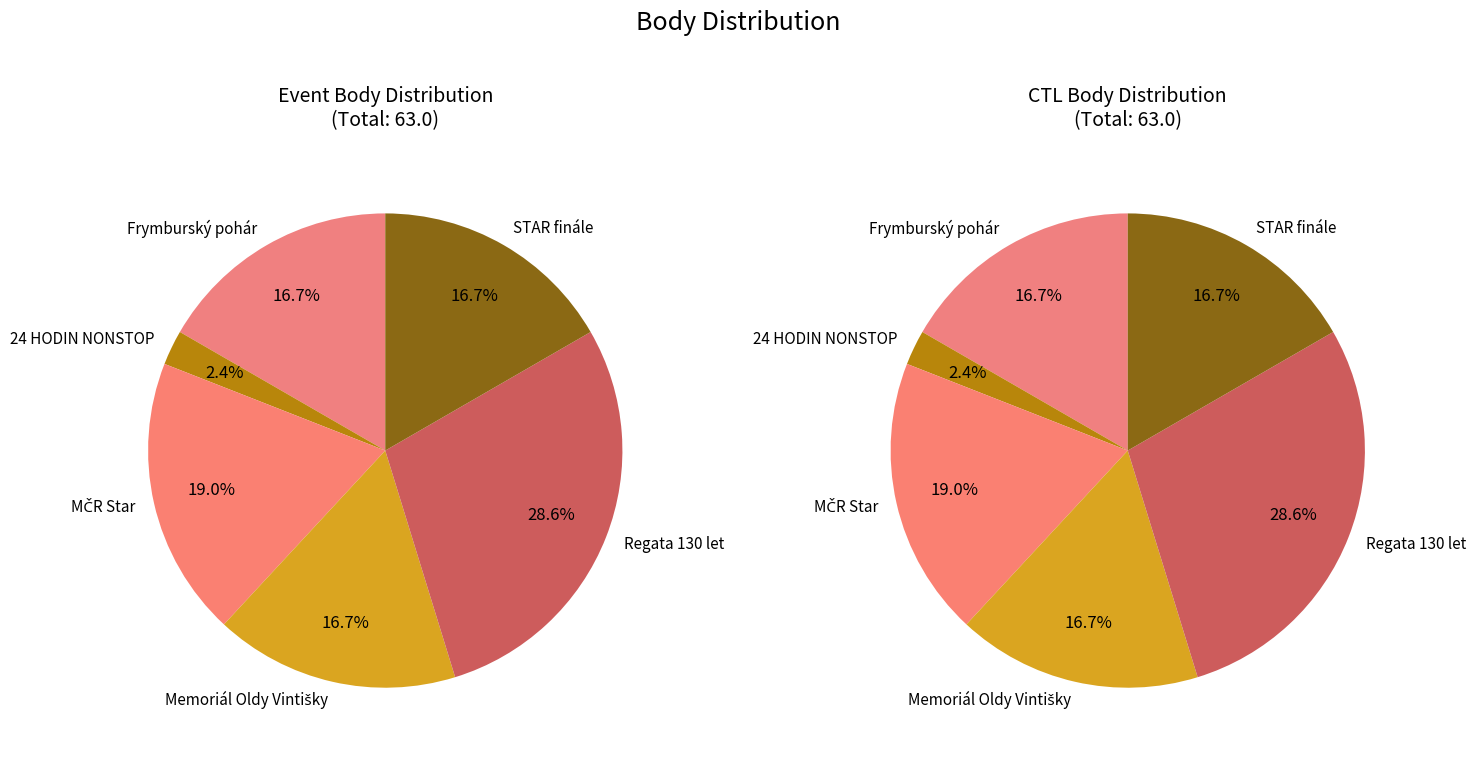

The 231718 slice represents 3% of the pie. True or false?

False